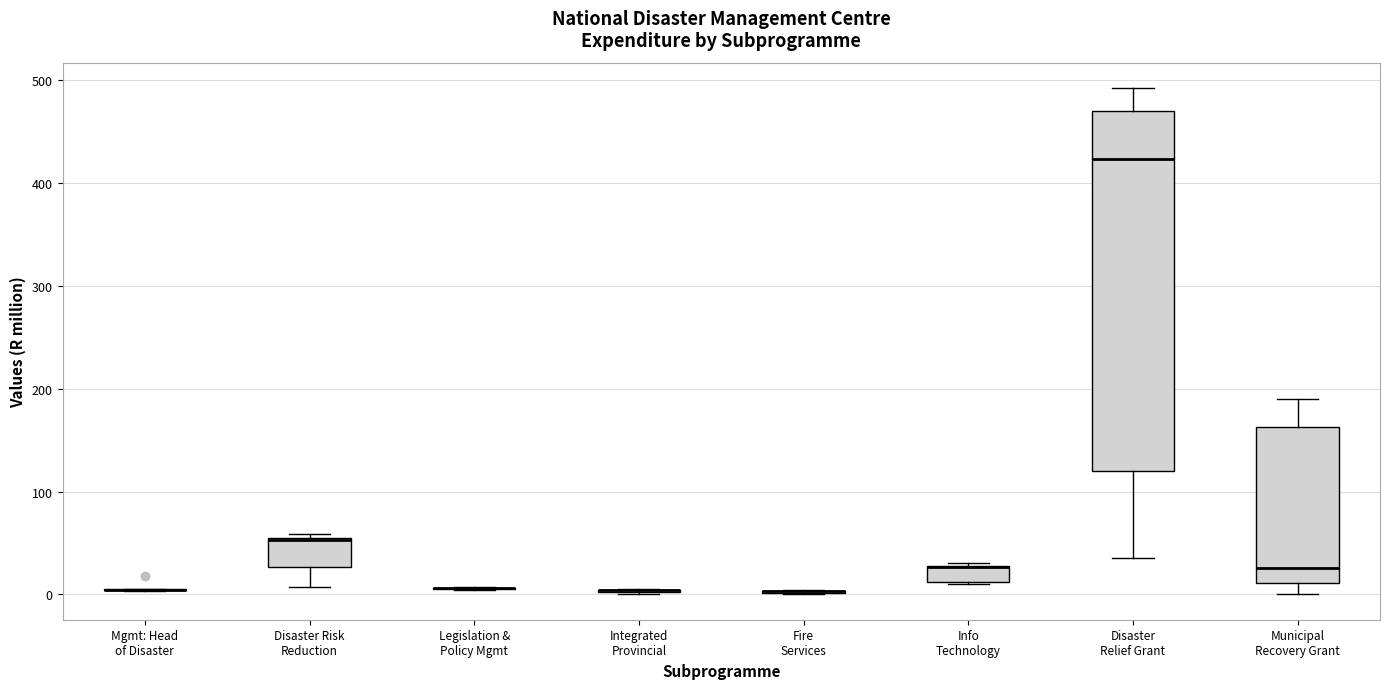

Reading left to right, transcribe this box plot: for each box, give where its median line is, the range the box spans, and where its two whiskers end, as read against the y-axis. The values are not printed on the chart, so give them approximately, as read against the axis.

Mgmt: Head of Disaster: box collapsed to a line at 0, whiskers 0 to 10
Disaster Risk Reduction: median 50 (drawn on the box's upper edge), box 30 to 50, whiskers 10 to 60
Legislation & Policy Mgmt: box collapsed to a line at 10, whiskers 0 to 10
Integrated Provincial: box collapsed to a line at 0, whiskers 0 to 10
Fire Services: box collapsed to a line at 0, whiskers 0 to 0
Info Technology: median 30 (drawn on the box's upper edge), box 10 to 30, whiskers 10 to 30
Disaster Relief Grant: median 420, box 120 to 470, whiskers 40 to 490
Municipal Recovery Grant: median 30, box 10 to 160, whiskers 0 to 190